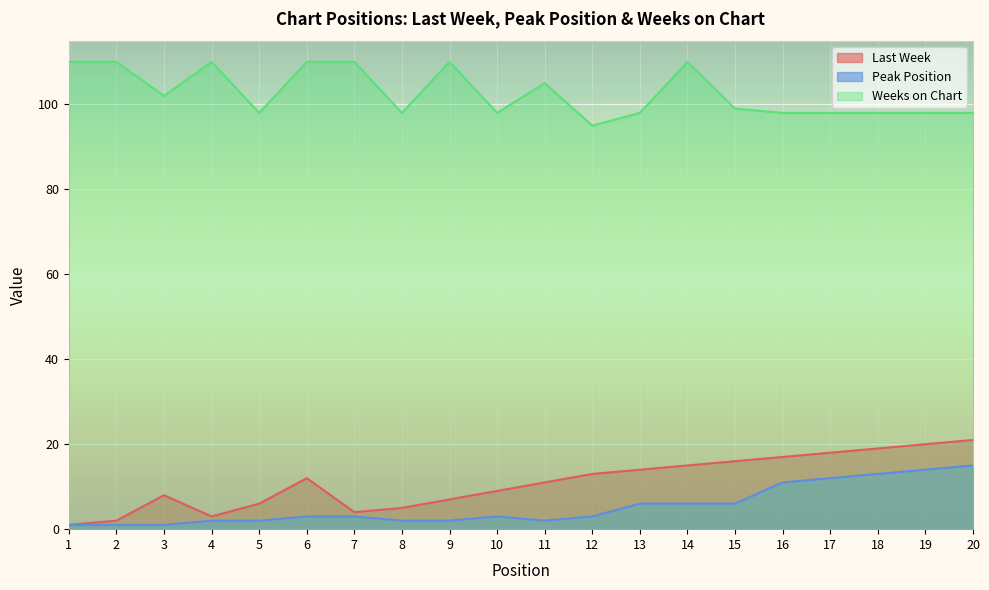

The value of Weeks on Chart at 17 is 98. True or false?

True